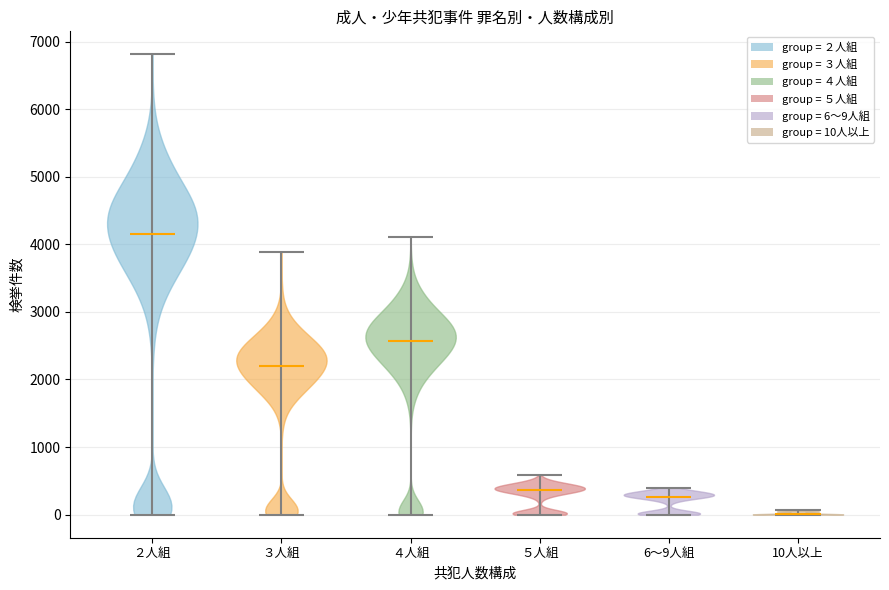

Reading left to right, read every violin against the y-axis: where its median line is, and the lowest and highest points it reaches. The values are not printed on the chart, so give them approximately, as read against the axis.

２人組: median line 4100, lowest point 0, highest point 6800
３人組: median line 2200, lowest point 0, highest point 3900
４人組: median line 2600, lowest point 0, highest point 4100
５人組: median line 400, lowest point 0, highest point 600
6～9人組: median line 300, lowest point 0, highest point 400
10人以上: median line 0, lowest point 0, highest point 100